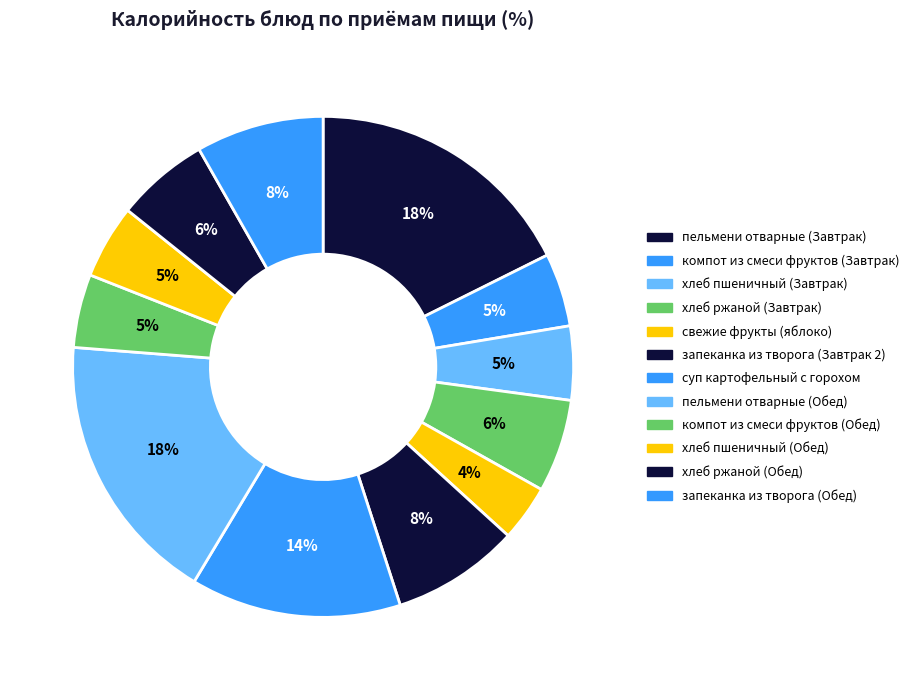

Does компот из смеси фруктов (Завтрак) represent more than half of the total?

No